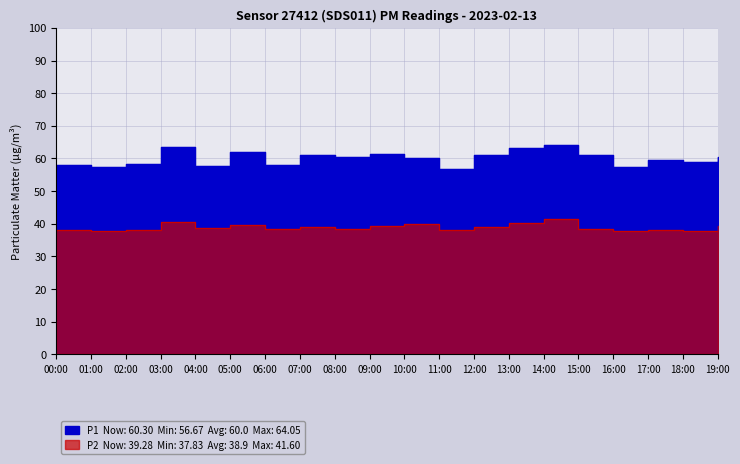

How many values in the P1 series are below 60?

9